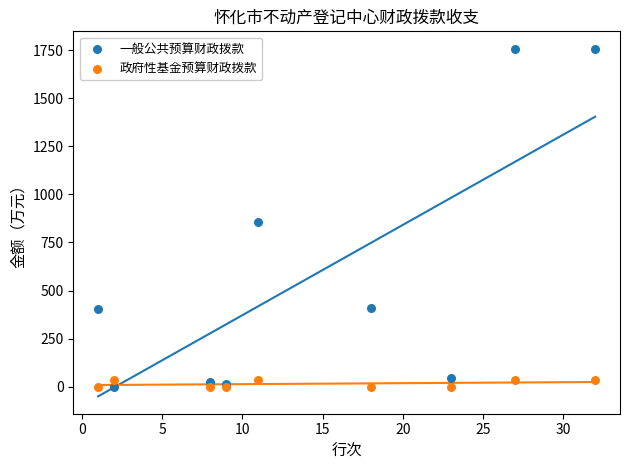

What is the X range (max minus min) for the scatter plot?

31.0